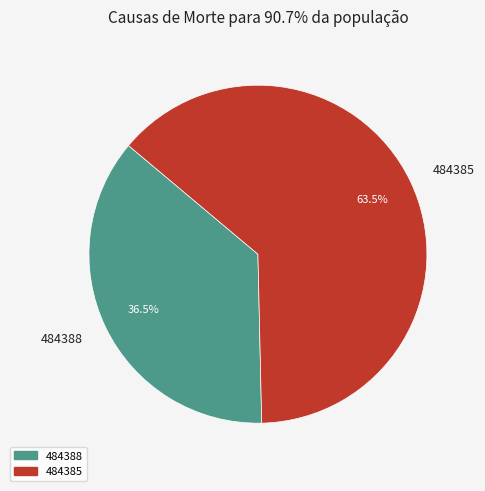

Between 484388 and 484385, which is larger?

484385